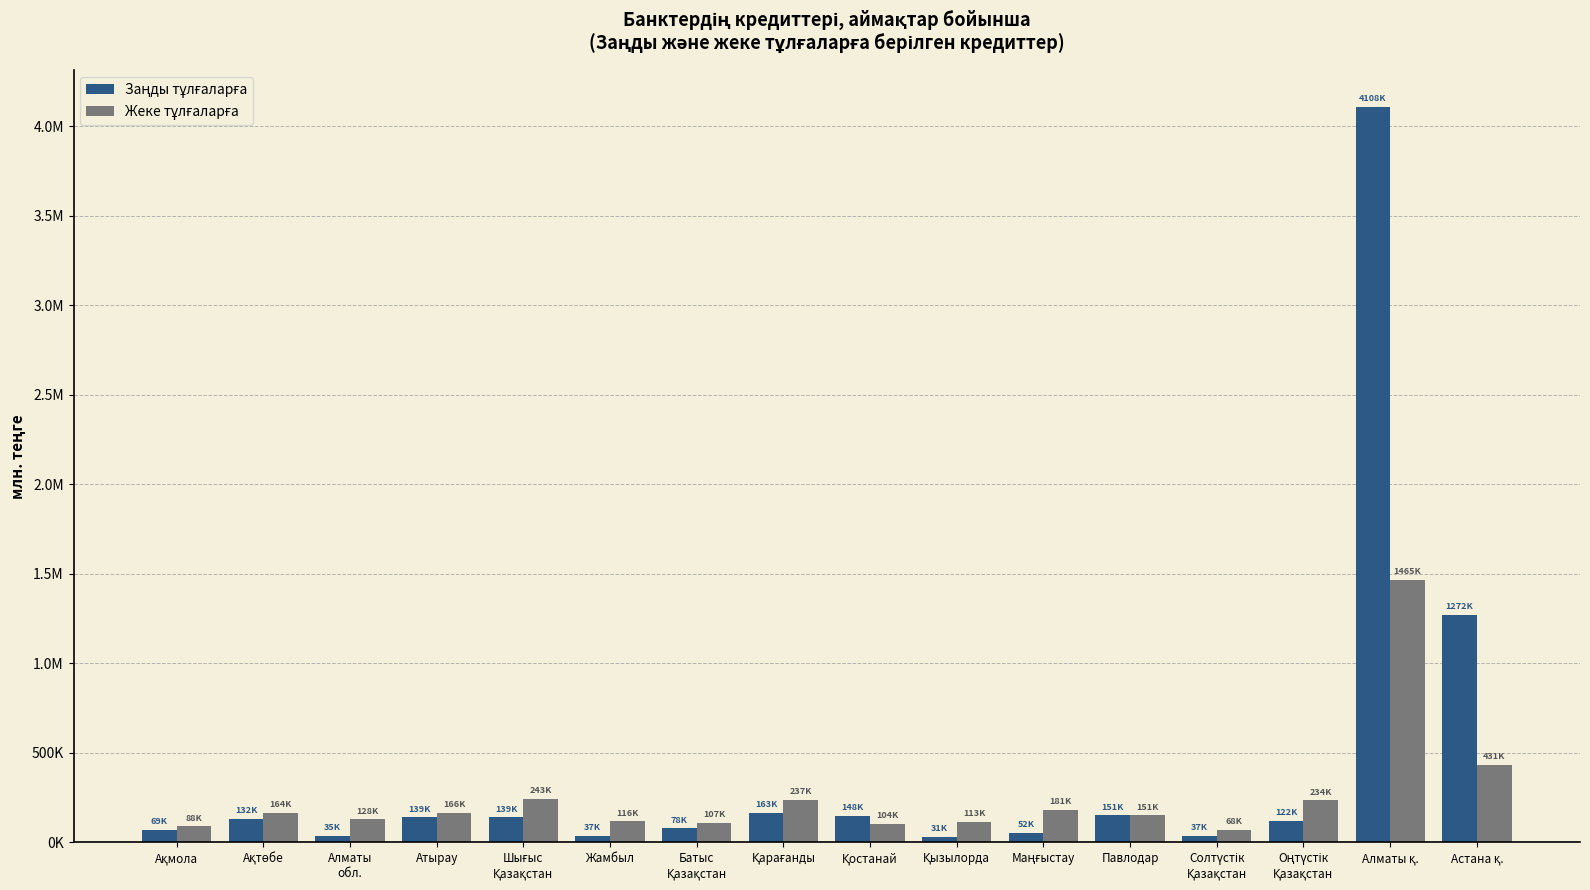

Reading left to right, list all the values displayed in this chart.

Заңды тұлғаларға: Ақмола=69152.1	Ақтөбе=132014.0	Алматы
обл.=34530.7	Атырау=139376.4	Шығыс
Қазақстан=139225.5	Жамбыл=37036.5	Батыс
Қазақстан=77711.0	Қарағанды=163078.9	Қостанай=147729.7	Қызылорда=31259.0	Маңғыстау=52215.3	Павлодар=150506.0	Солтүстік
Қазақстан=37359.9	Оңтүстік
Қазақстан=121622.7	Алматы қ.=4107979.9	Астана қ.=1272396.2
Жеке тұлғаларға: Ақмола=88266.6	Ақтөбе=164167.1	Алматы
обл.=128208.4	Атырау=165989.7	Шығыс
Қазақстан=242911.7	Жамбыл=116420.4	Батыс
Қазақстан=107029.1	Қарағанды=237100.6	Қостанай=104169.2	Қызылорда=113009.0	Маңғыстау=181145.4	Павлодар=150836.5	Солтүстік
Қазақстан=68170.8	Оңтүстік
Қазақстан=234267.9	Алматы қ.=1465316.9	Астана қ.=431249.0